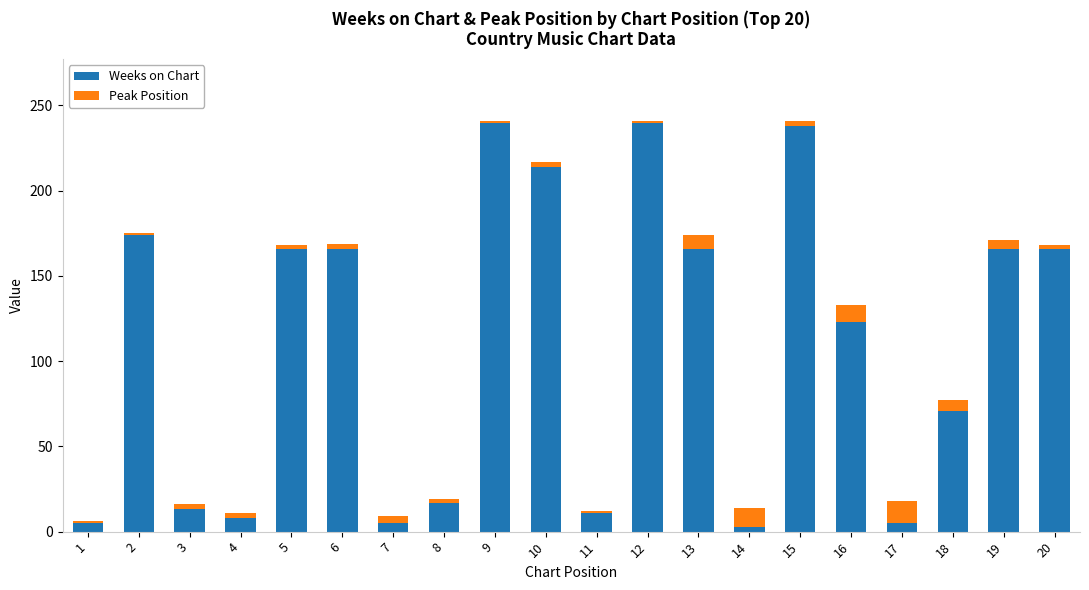

Is it true that Weeks on Chart equals 166 at 6?

True